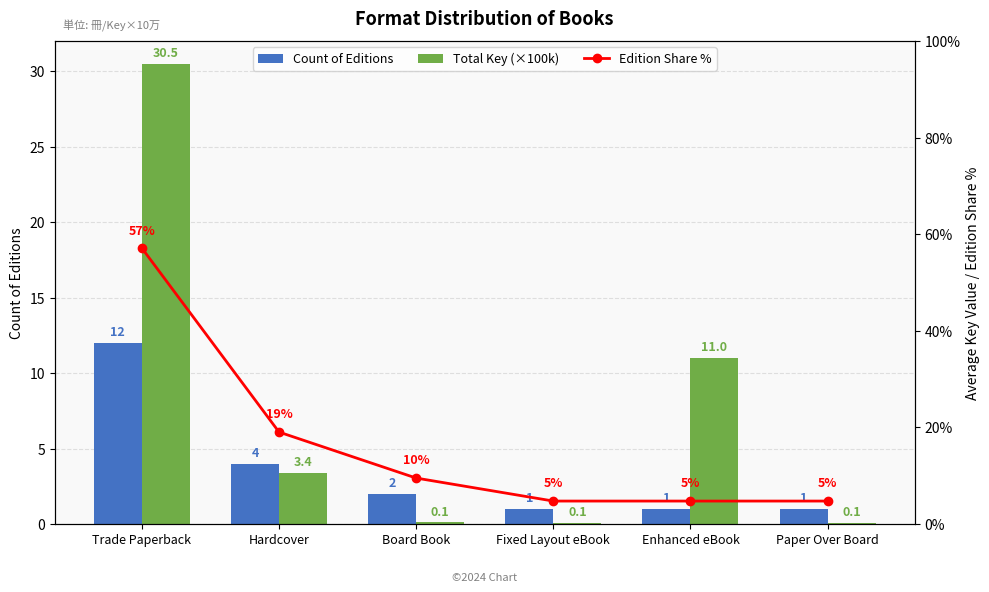

At how many categories does at least one series exceed 47?

1